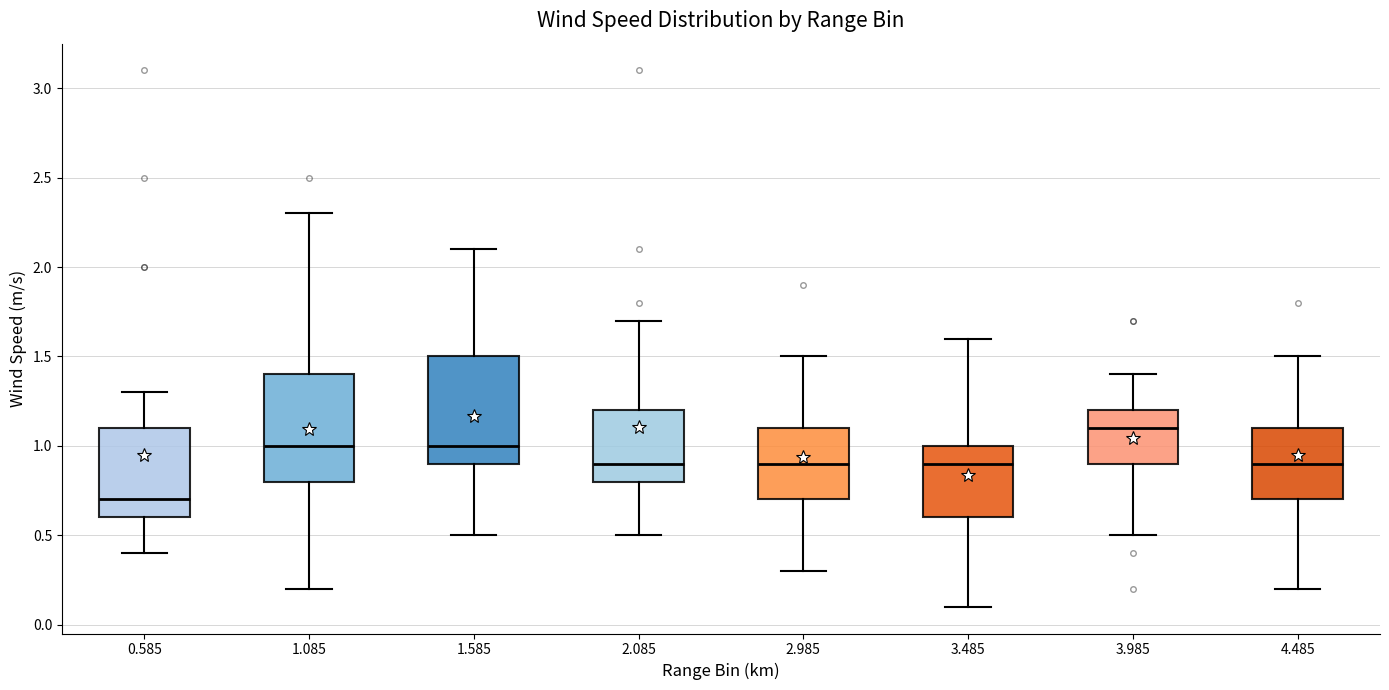

Reading left to right, read every box against the y-axis: the position of its median line, the range the box covers, and the ends of its whiskers. The values are not printed on the chart, so give them approximately, as read against the axis.

0.585: median 0.7, box 0.6 to 1.1, whiskers 0.4 to 1.3
1.085: median 1.0, box 0.8 to 1.4, whiskers 0.2 to 2.3
1.585: median 1.0, box 0.9 to 1.5, whiskers 0.5 to 2.1
2.085: median 0.9, box 0.8 to 1.2, whiskers 0.5 to 1.7
2.985: median 0.9, box 0.7 to 1.1, whiskers 0.3 to 1.5
3.485: median 0.9, box 0.6 to 1.0, whiskers 0.1 to 1.6
3.985: median 1.1, box 0.9 to 1.2, whiskers 0.5 to 1.4
4.485: median 0.9, box 0.7 to 1.1, whiskers 0.2 to 1.5